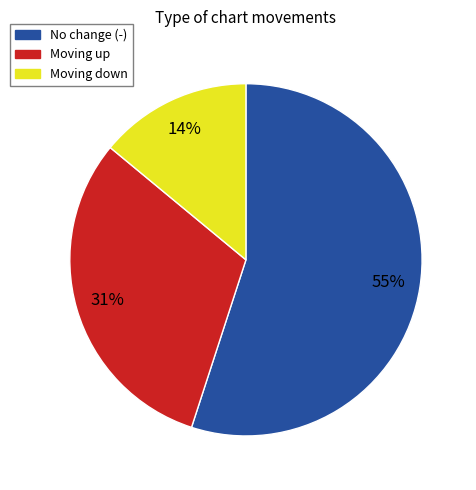

To the nearest percent, what is the difference between the largest and smallest slice percentages?

41%